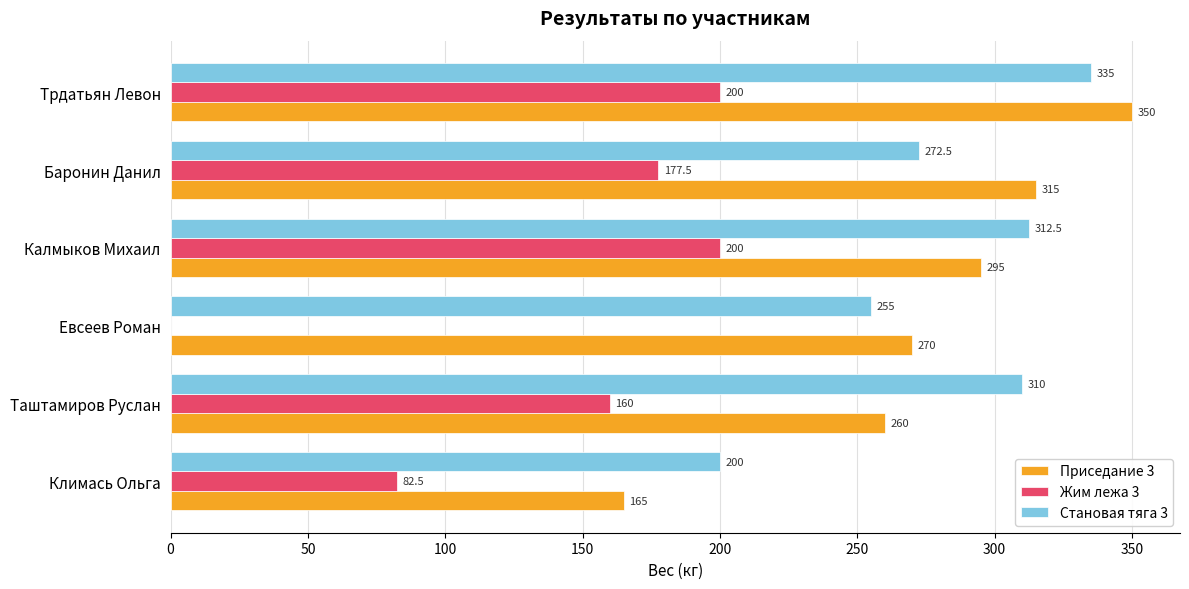

How many data points does each series have?

6